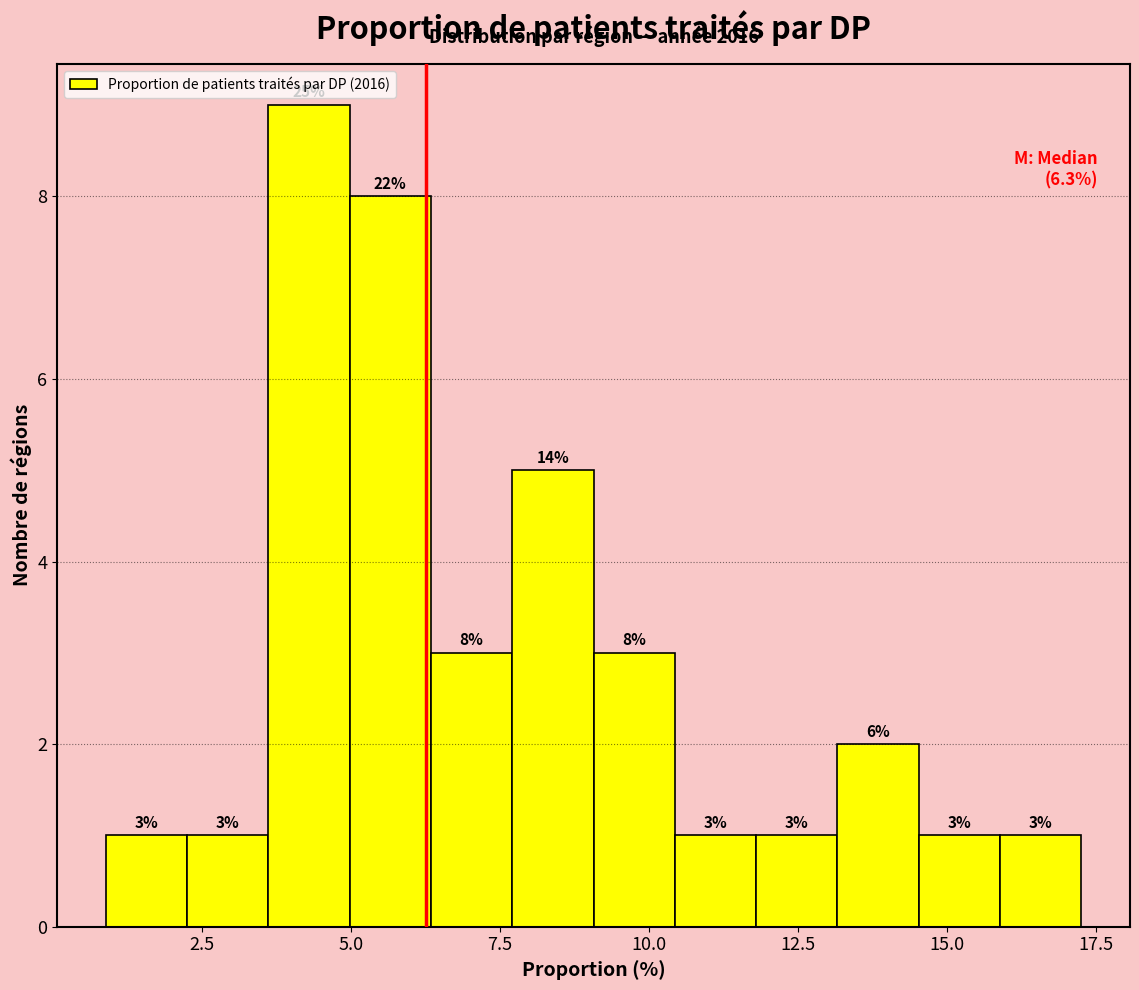

Read against the x-axis, roughly where is the centre of the tallest bar?

4.5